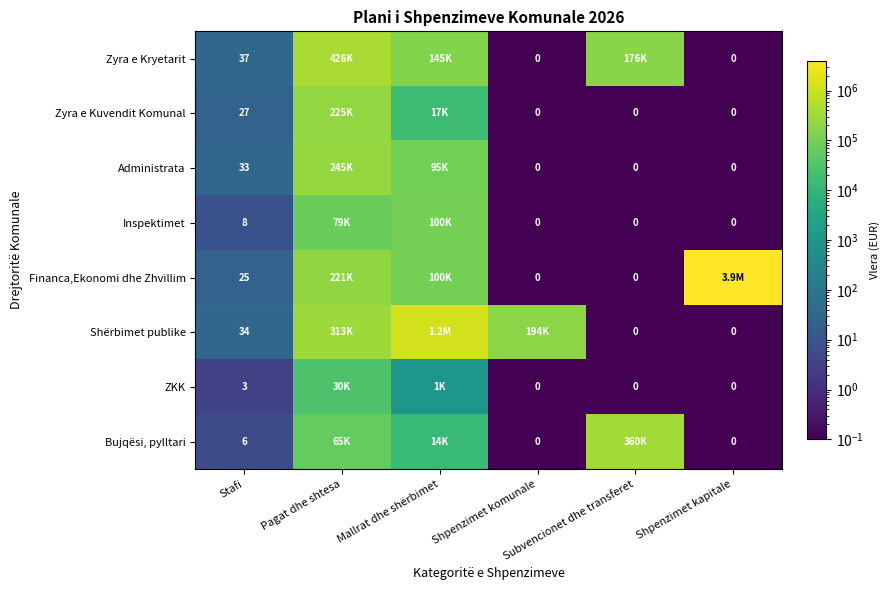

What is the total value across all series at Shpenzimet komunale?

193500.7